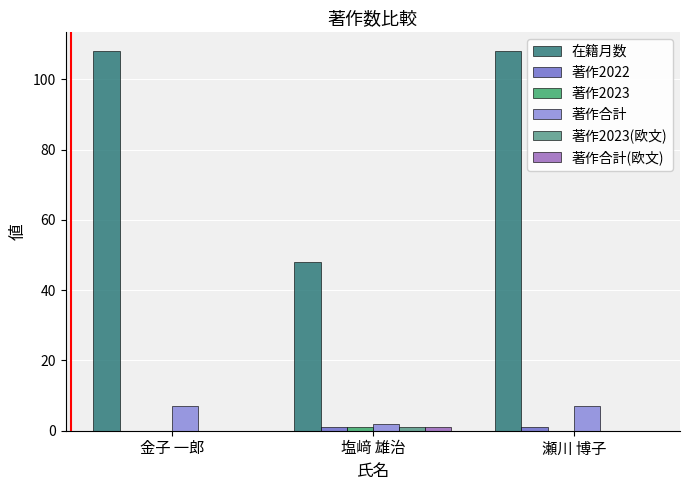

Does the chart contain stacked bars?

No